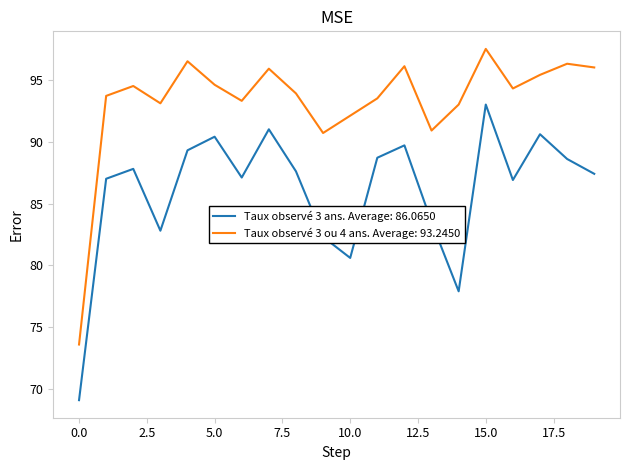

True or false: Taux observé 3 ou 4 ans. Average: 93.2450 and Taux observé 3 ans. Average: 86.0650 intersect in this chart.

False